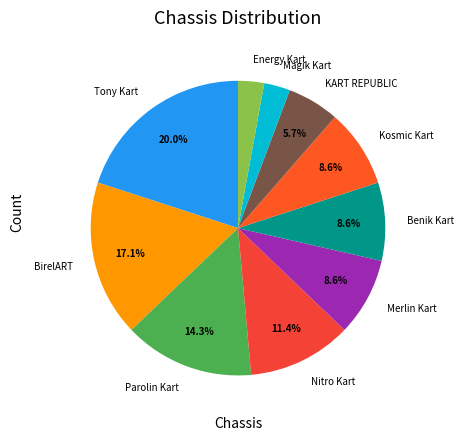

Does Tony Kart represent more than half of the total?

No